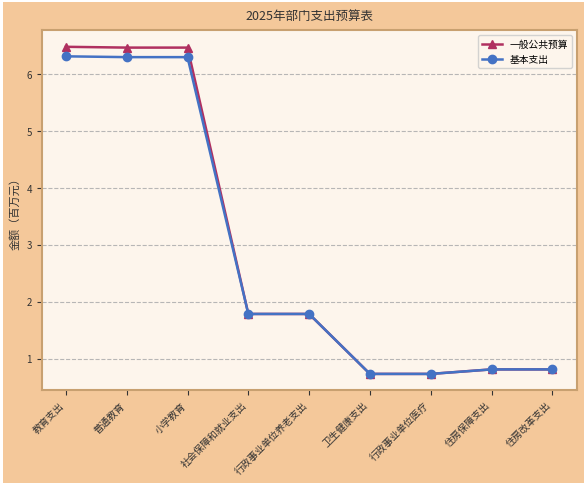

How many data points does each series have?

9